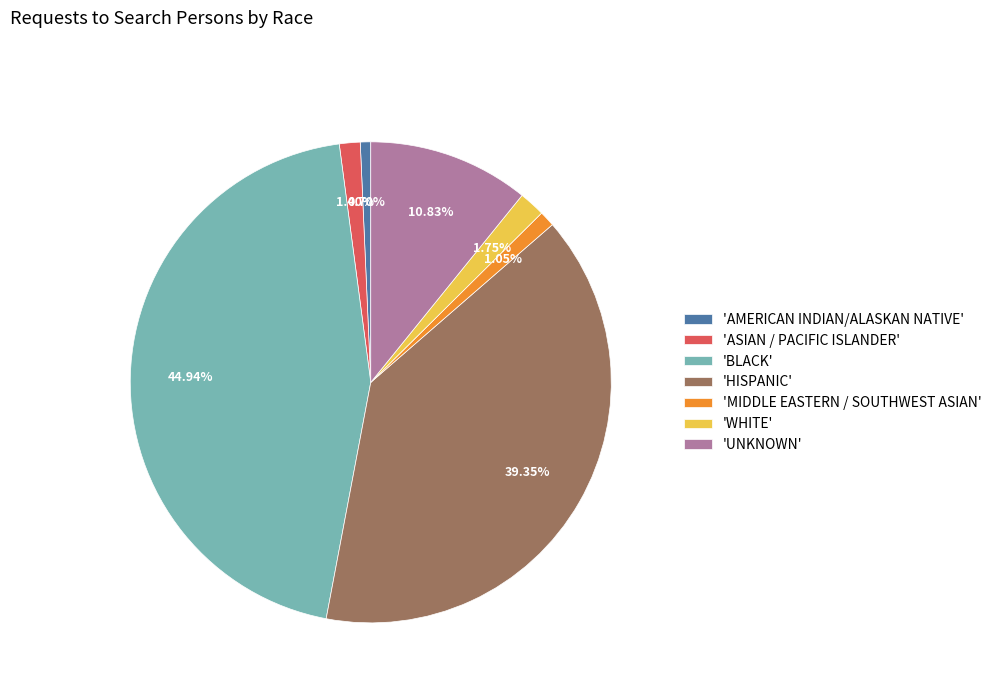

To the nearest percent, what is the difference between the largest and smallest slice percentages?

44%